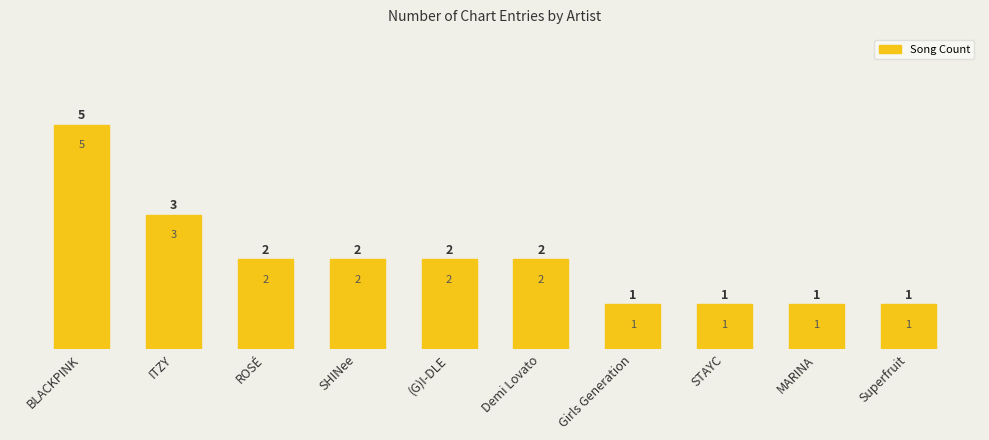

Does the chart contain any negative values?

No